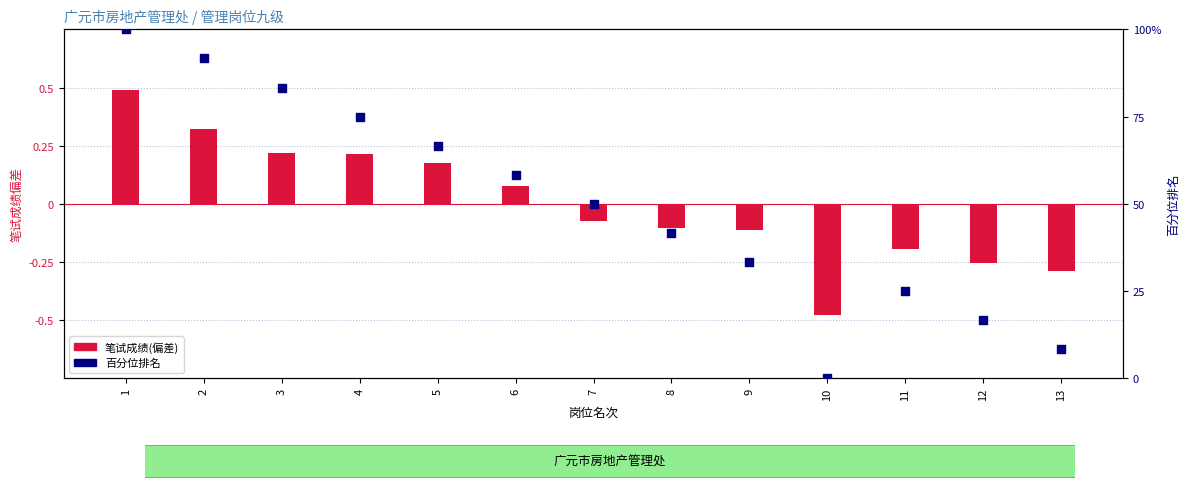

At how many categories does at least one series exceed 59?

5